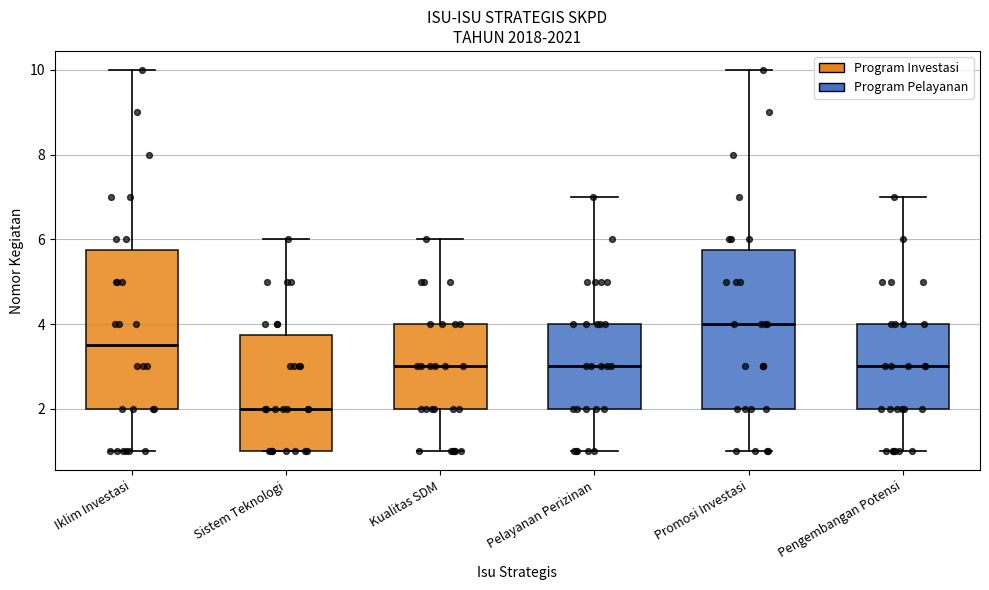

Reading left to right, transcribe this box plot: for each box, give where its median line is, the range the box spans, and where its two whiskers end, as read against the y-axis. The values are not printed on the chart, so give them approximately, as read against the axis.

Iklim Investasi: median 3.6, box 2.0 to 5.8, whiskers 1.0 to 10.0
Sistem Teknologi: median 2.0, box 1.0 to 3.8, whiskers 1.0 to 6.0
Kualitas SDM: median 3.0, box 2.0 to 4.0, whiskers 1.0 to 6.0
Pelayanan Perizinan: median 3.0, box 2.0 to 4.0, whiskers 1.0 to 7.0
Promosi Investasi: median 4.0, box 2.0 to 5.8, whiskers 1.0 to 10.0
Pengembangan Potensi: median 3.0, box 2.0 to 4.0, whiskers 1.0 to 7.0